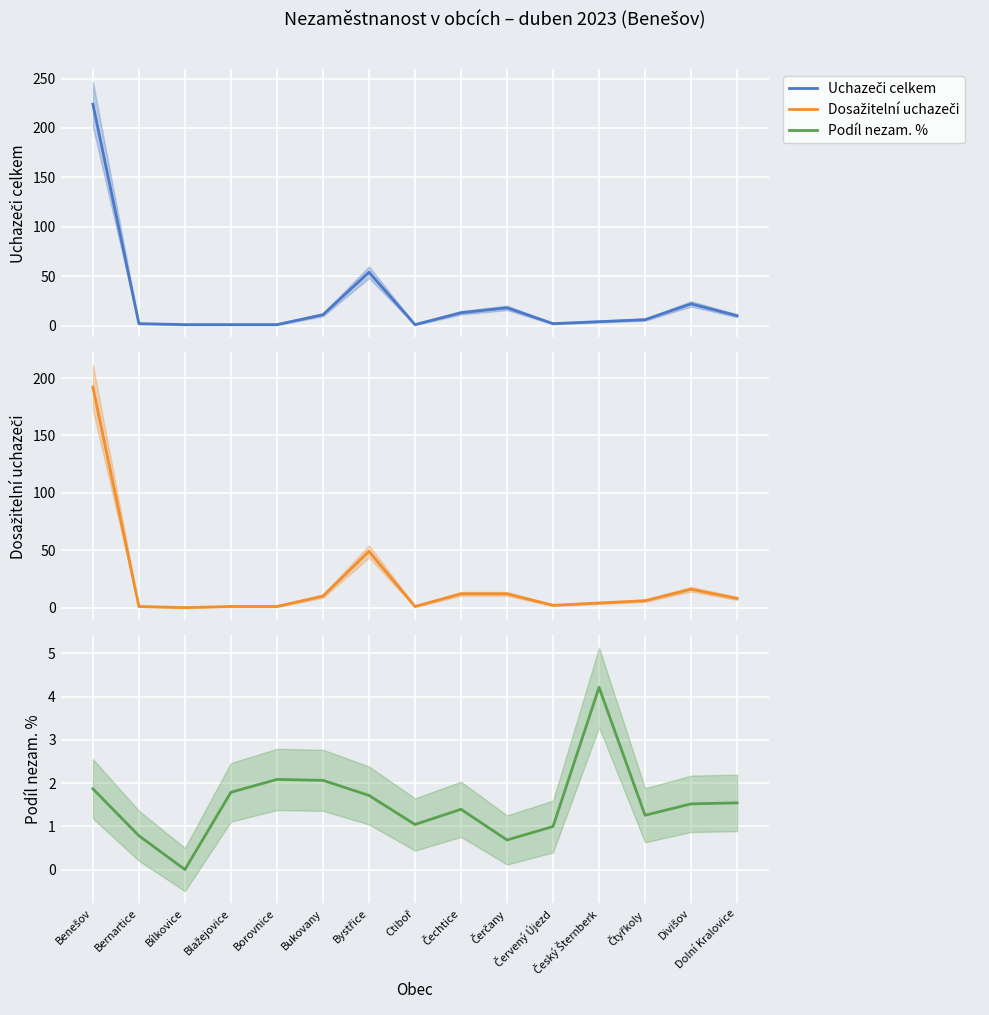

List the series in order of their peak value, highest first.

Uchazeči celkem, Dosažitelní uchazeči, Podíl nezam. %